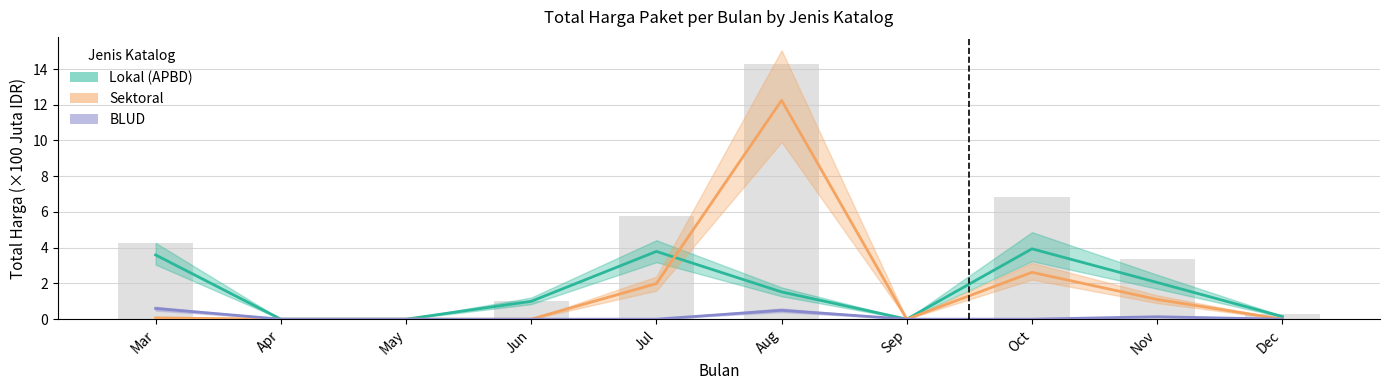

What is the total value across all series at Jul?

5.8